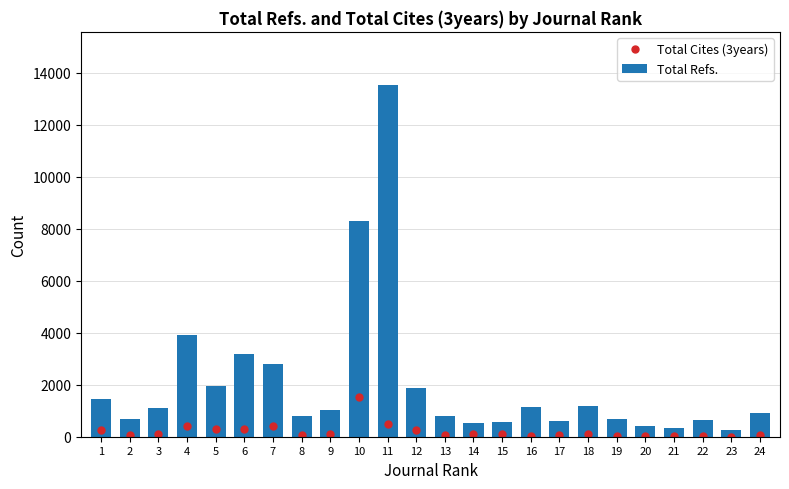

Reading right to left, transcribe all the data shown in this chart.

Total Cites (3years): 24=65	23=2	22=29	21=17	20=25	19=30	18=96	17=50	16=34	15=119	14=86	13=56	12=269	11=474	10=1525	9=93	8=84	7=413	6=289	5=286	4=401	3=86	2=85	1=254
Total Refs.: 24=911	23=243	22=654	21=345	20=400	19=690	18=1185	17=605	16=1137	15=579	14=524	13=782	12=1883	11=13549	10=8285	9=1016	8=809	7=2810	6=3196	5=1960	4=3896	3=1106	2=664	1=1447